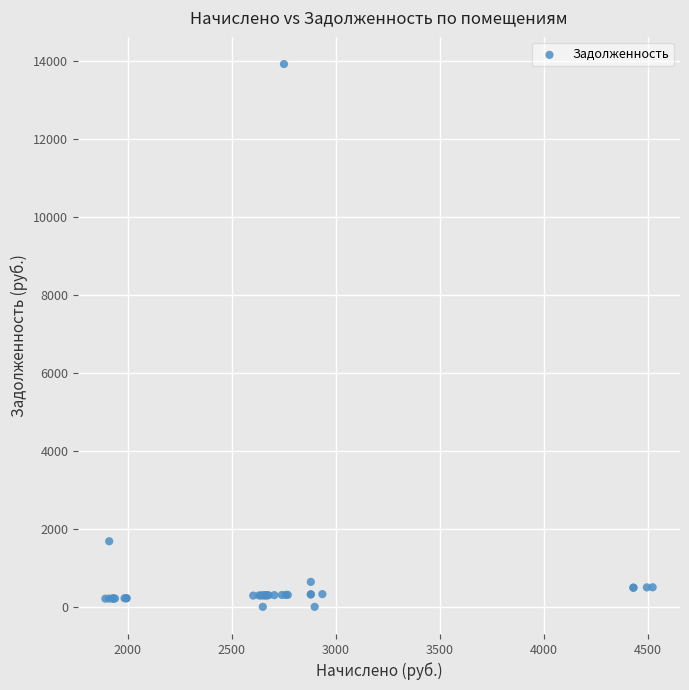

What Y value in the scatter plot is closest to 6961?

1682.9